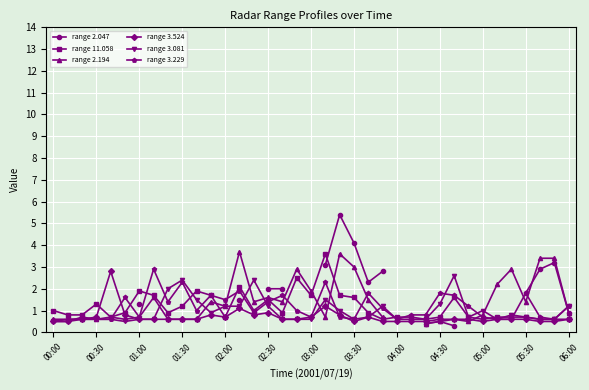

How many values in the range 2.194 series exceed 1?

17